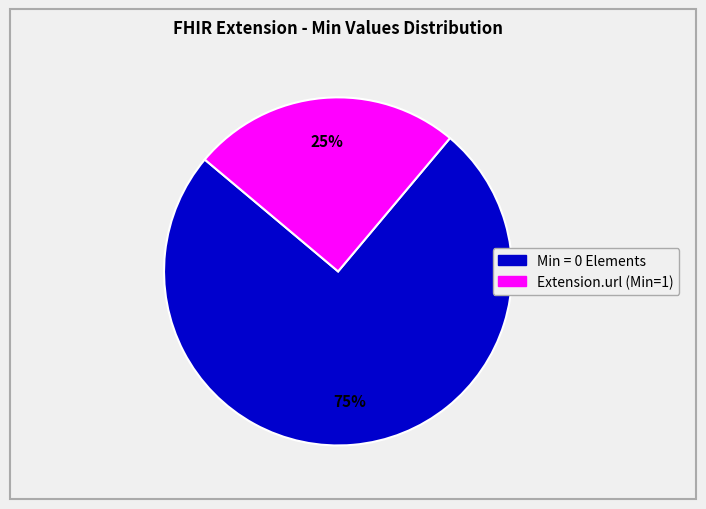

To the nearest percent, what is the average slice percentage?

50%